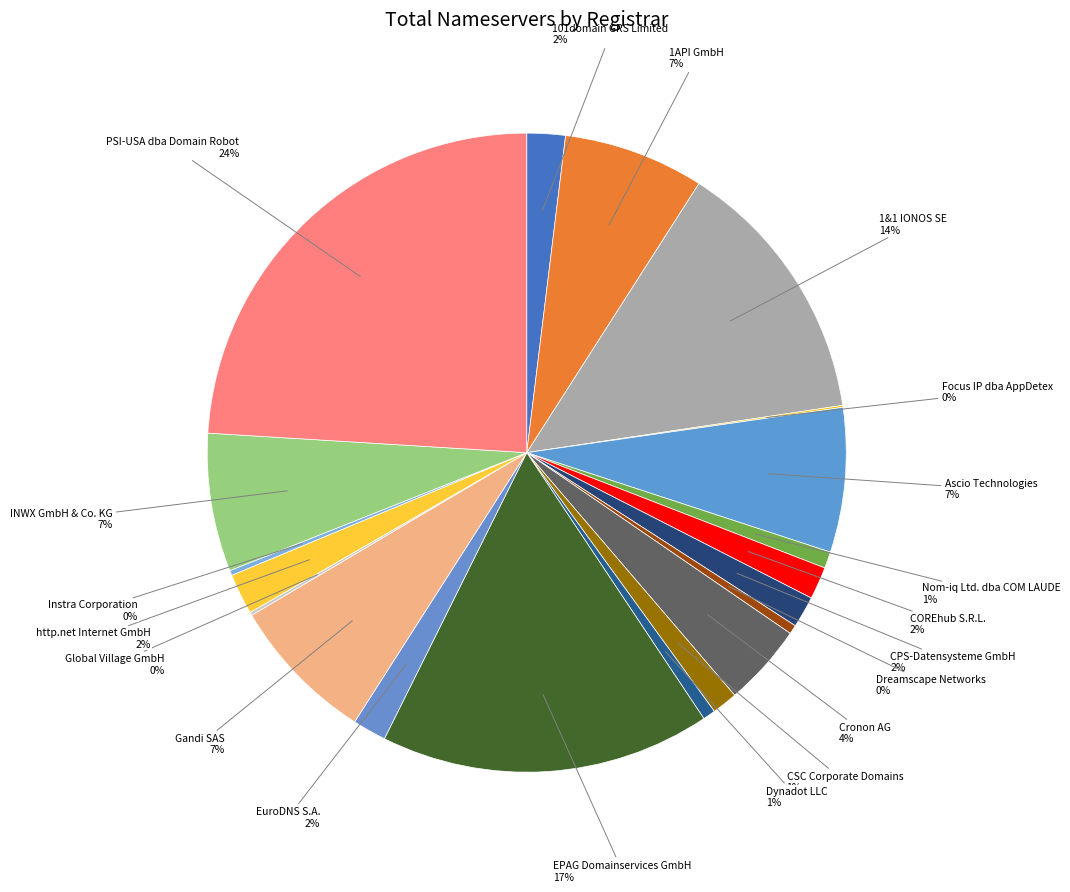

The Nom-iq Ltd. dba COM LAUDE slice represents 11% of the pie. True or false?

False